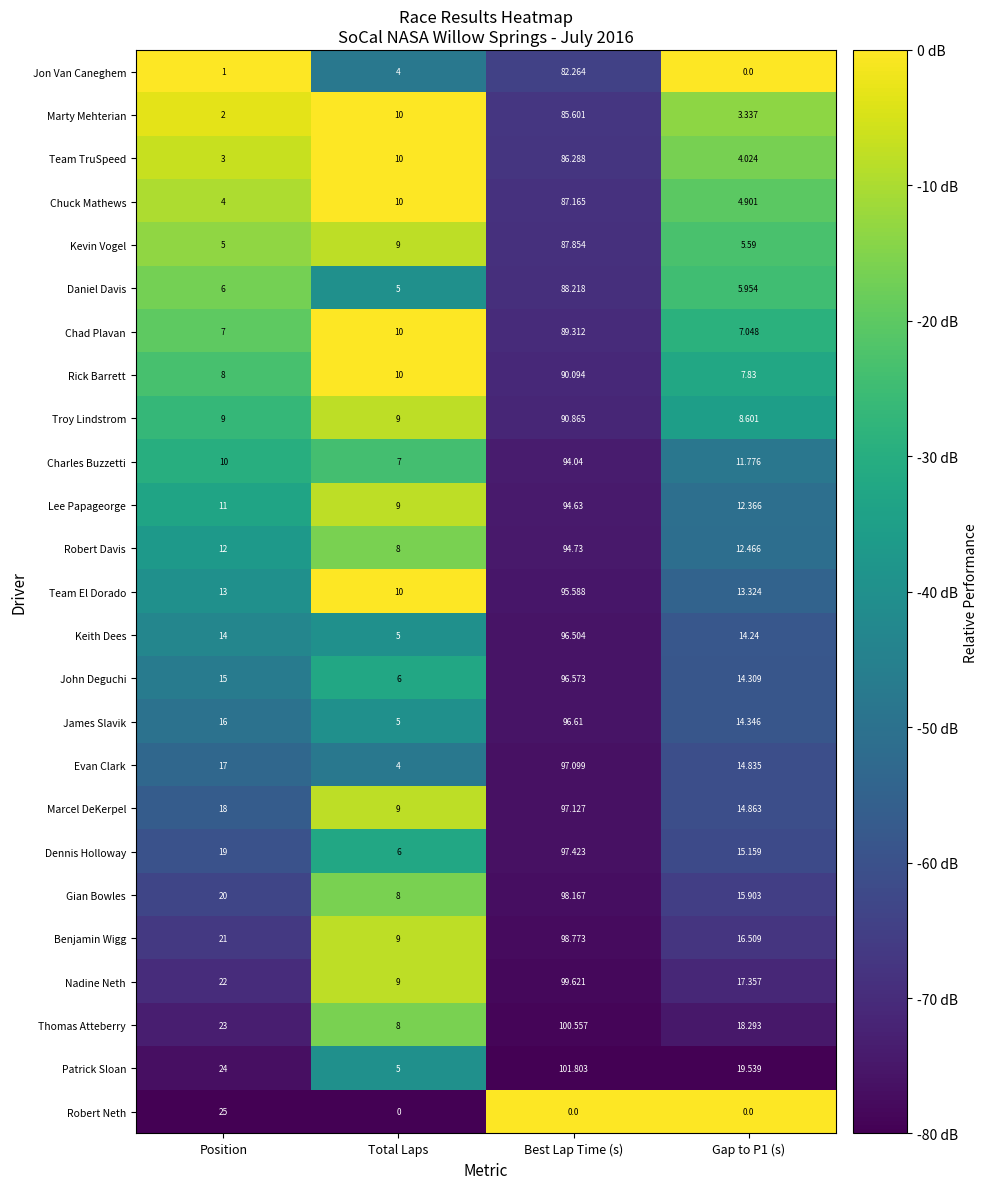

Rank the series at Position from highest to lowest value.

Robert Neth, Patrick Sloan, Thomas Atteberry, Nadine Neth, Benjamin Wigg, Gian Bowles, Dennis Holloway, Marcel DeKerpel, Evan Clark, James Slavik, John Deguchi, Keith Dees, Team El Dorado, Robert Davis, Lee Papageorge, Charles Buzzetti, Troy Lindstrom, Rick Barrett, Chad Plavan, Daniel Davis, Kevin Vogel, Chuck Mathews, Team TruSpeed, Marty Mehterian, Jon Van Caneghem